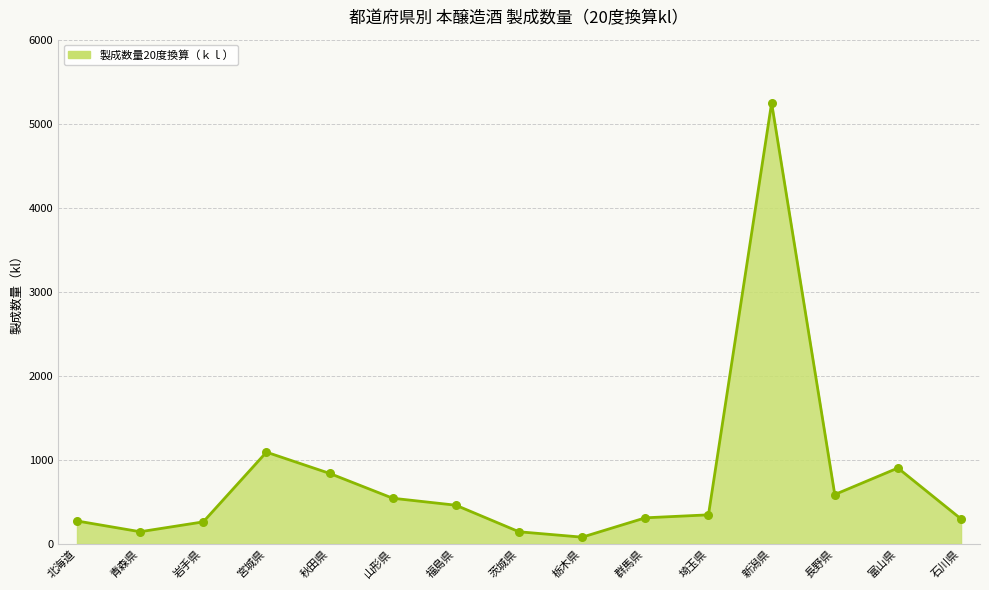

What is the ratio of the value at 宮城県 to the value at 秋田県?

1.3